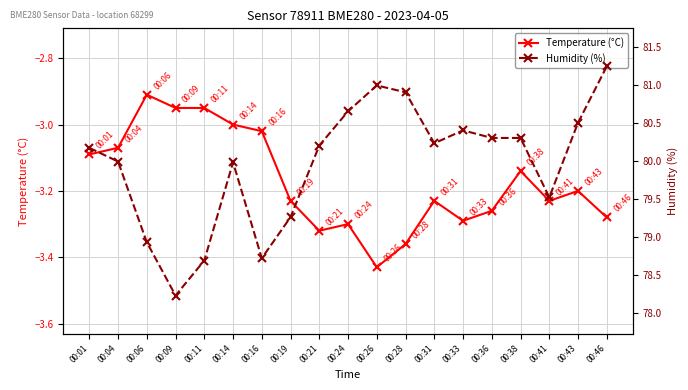

Between 00:19 and 00:43, which series saw the biggest shift?

Humidity (%)